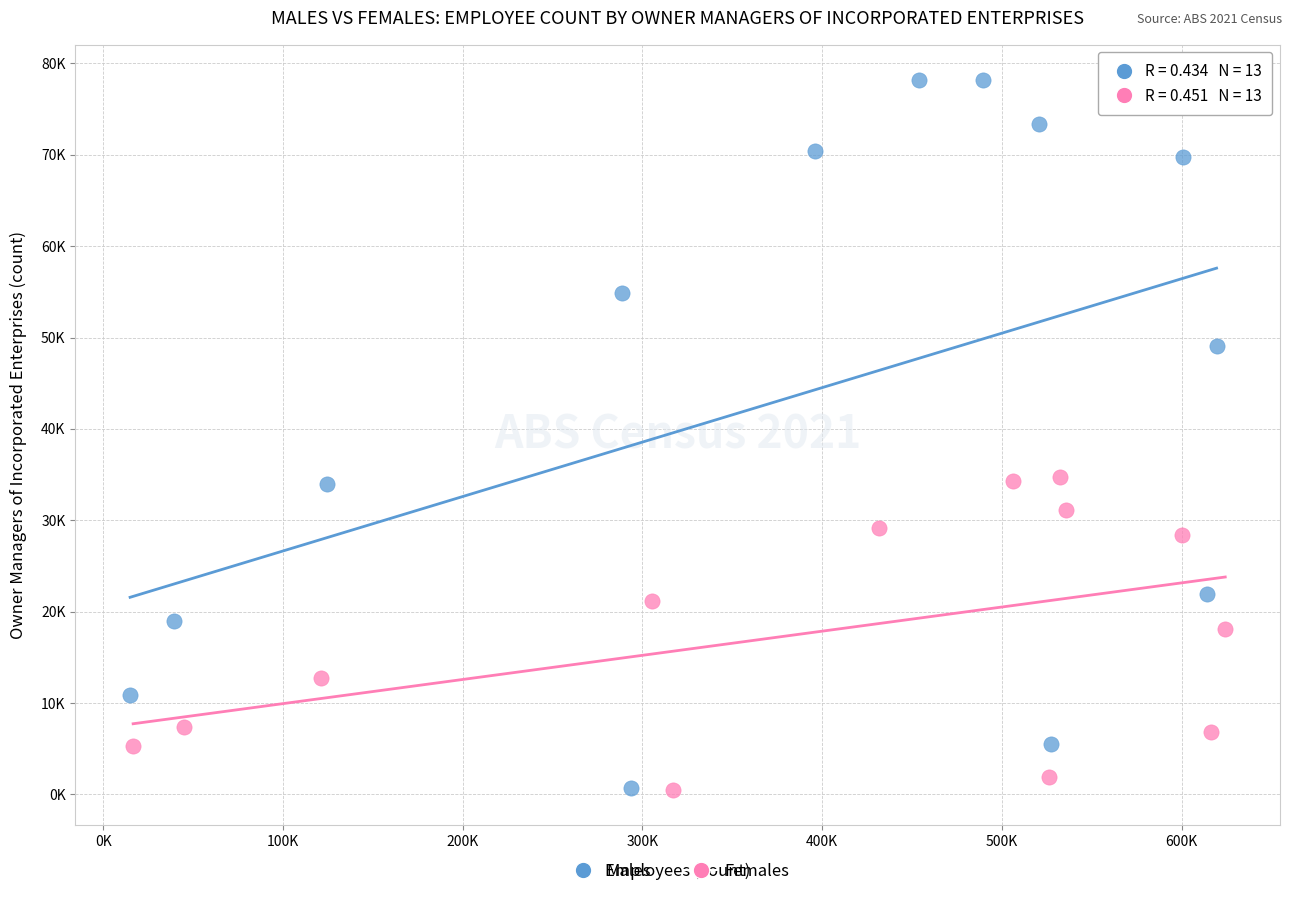

What are all the series names shown in the legend?

Males, Females